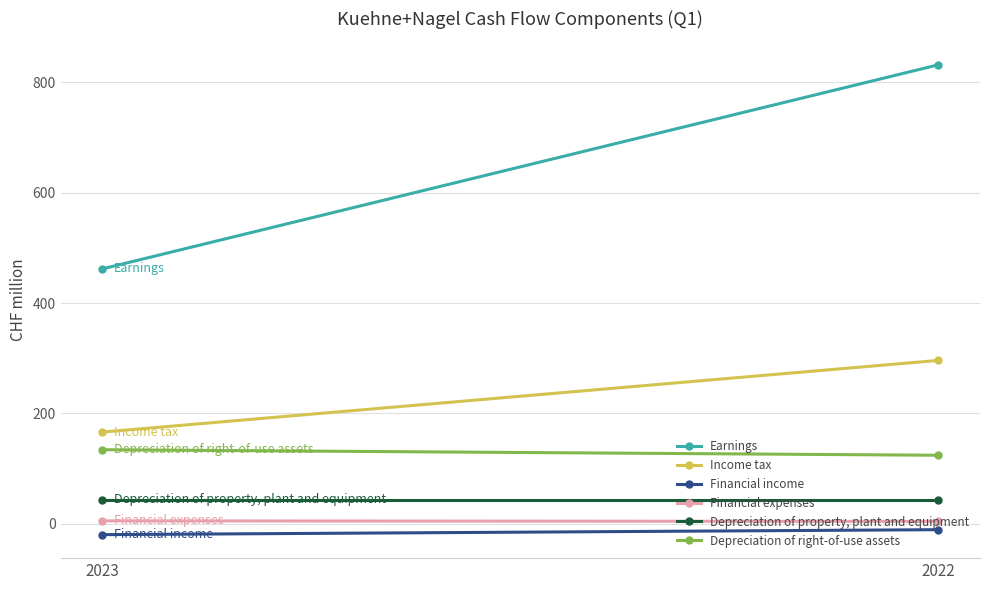

At 2022, list the series in order from smallest to largest.

Financial income, Financial expenses, Depreciation of property, plant and equipment, Depreciation of right-of-use assets, Income tax, Earnings